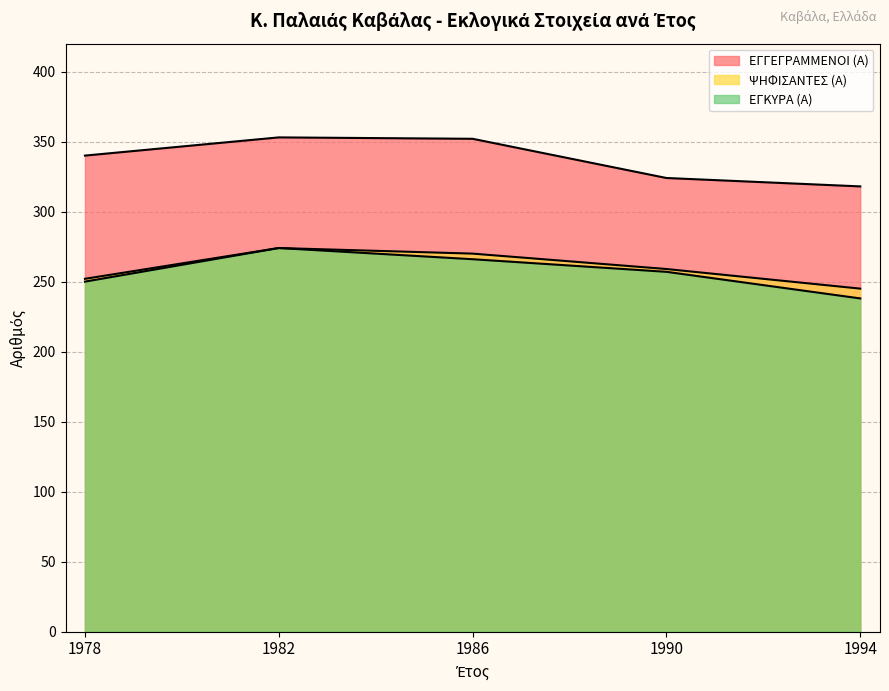

What is the minimum value shown in the chart?

238